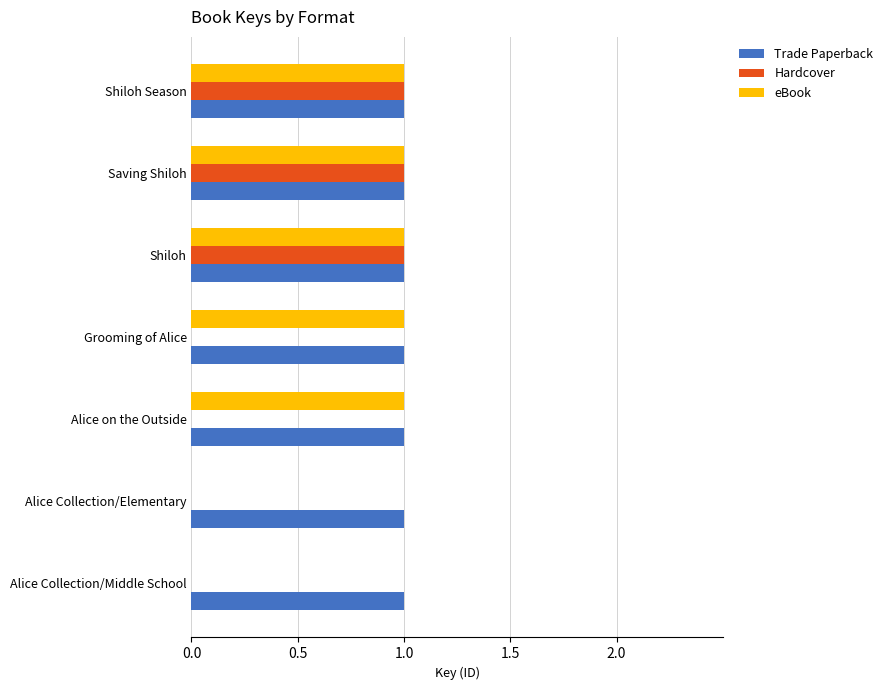

Is it true that Trade Paperback equals 0 at Alice Collection/Elementary?

False